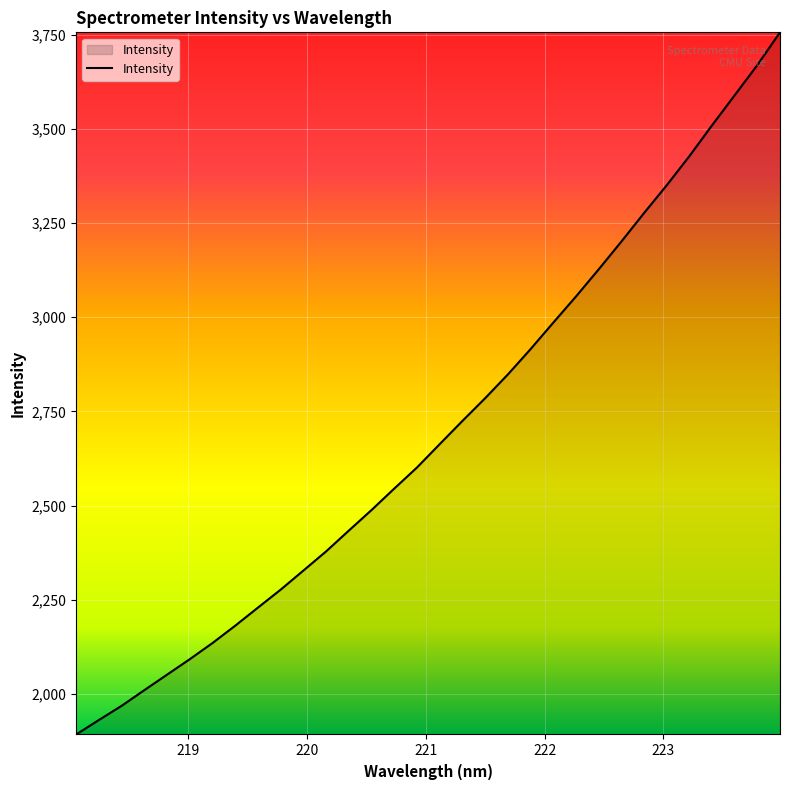

What is the minimum value shown in the chart?

1892.9